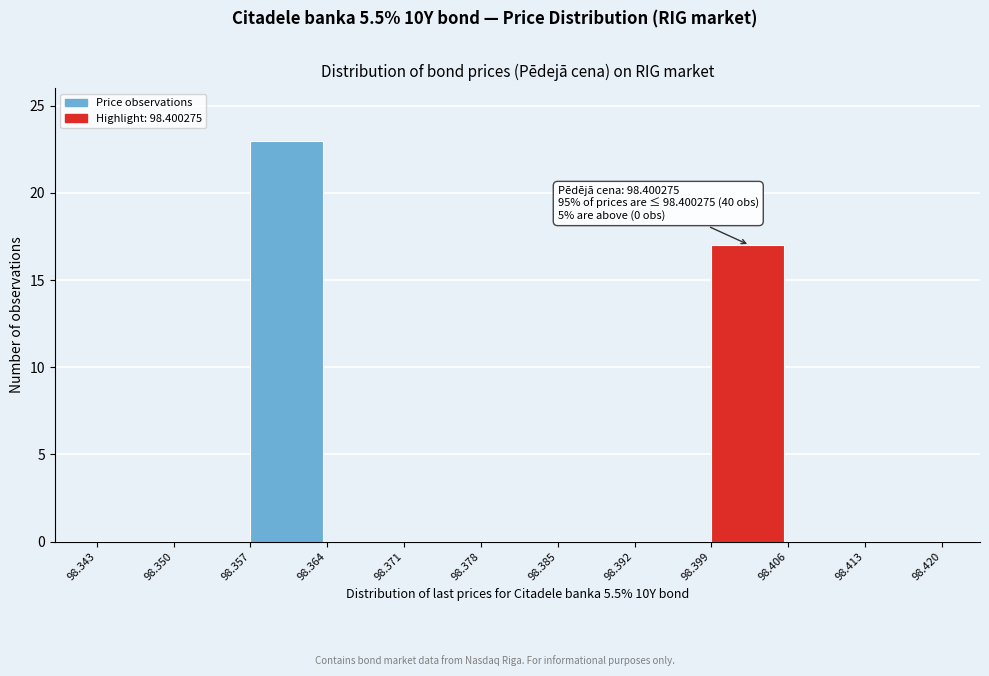

Over which range of the x-axis is the bar tallest?

98.357 to 98.364